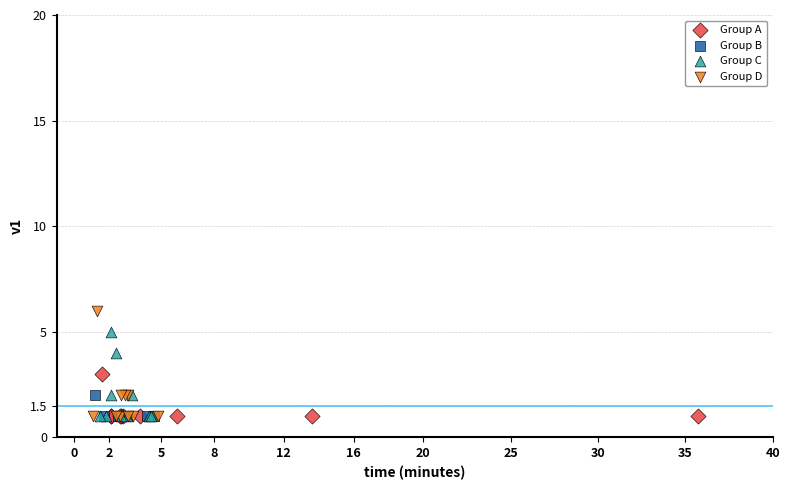

Which series has the largest Y range (max minus min)?

Group D